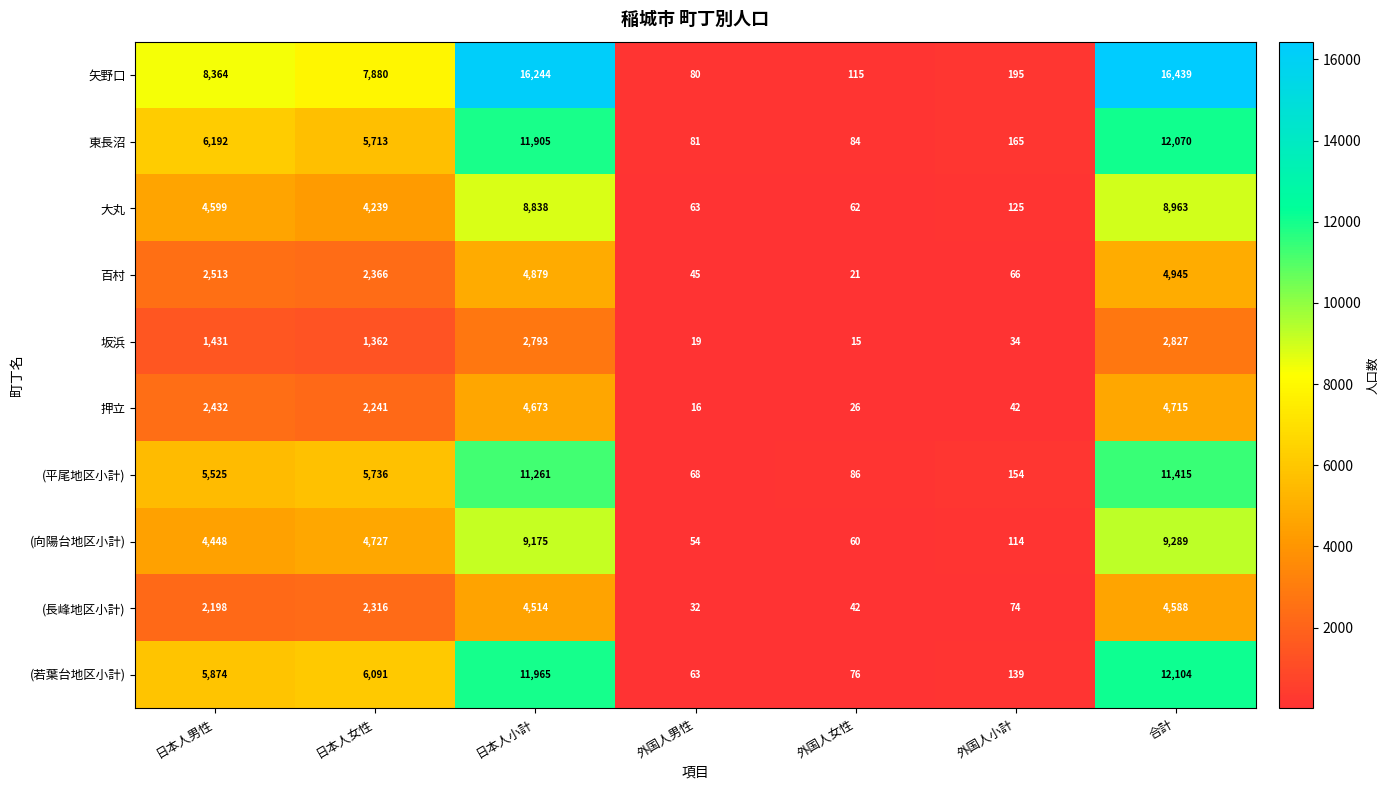

Which series has the largest total across all categories?

矢野口